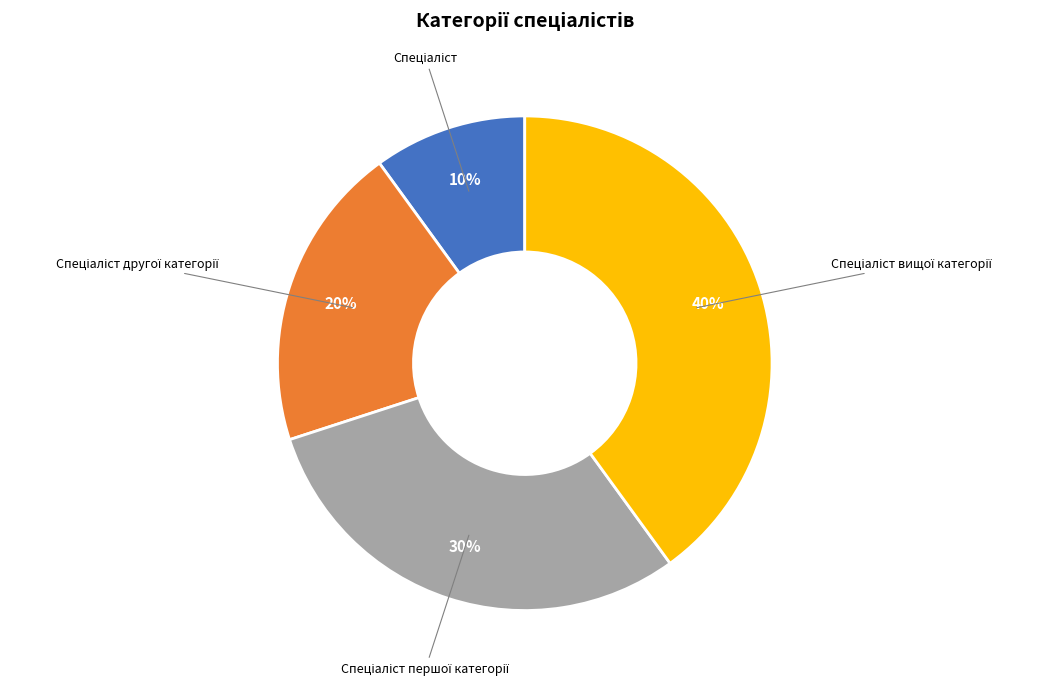

Is there any slice that represents more than half of the pie?

No